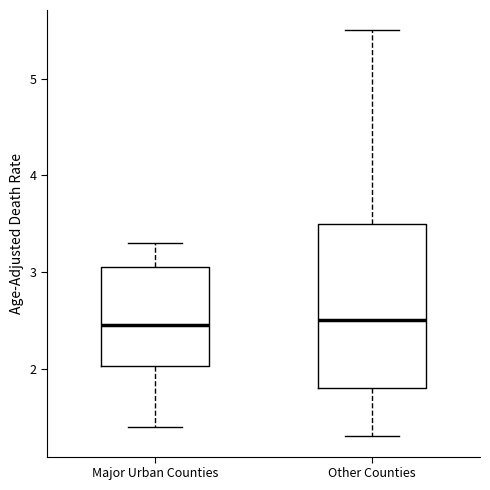

Which box is the tallest, from its lower edge to its upper edge?

Other Counties